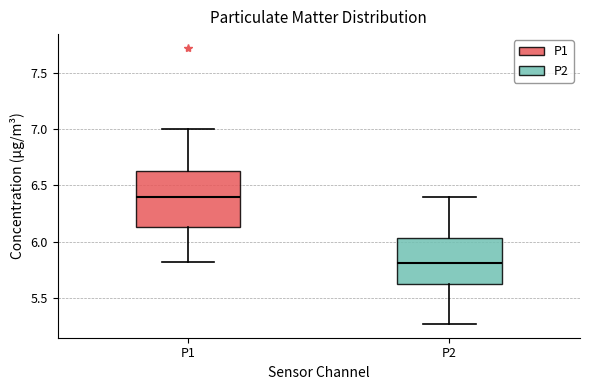

Which box has the lowest median line?

P2